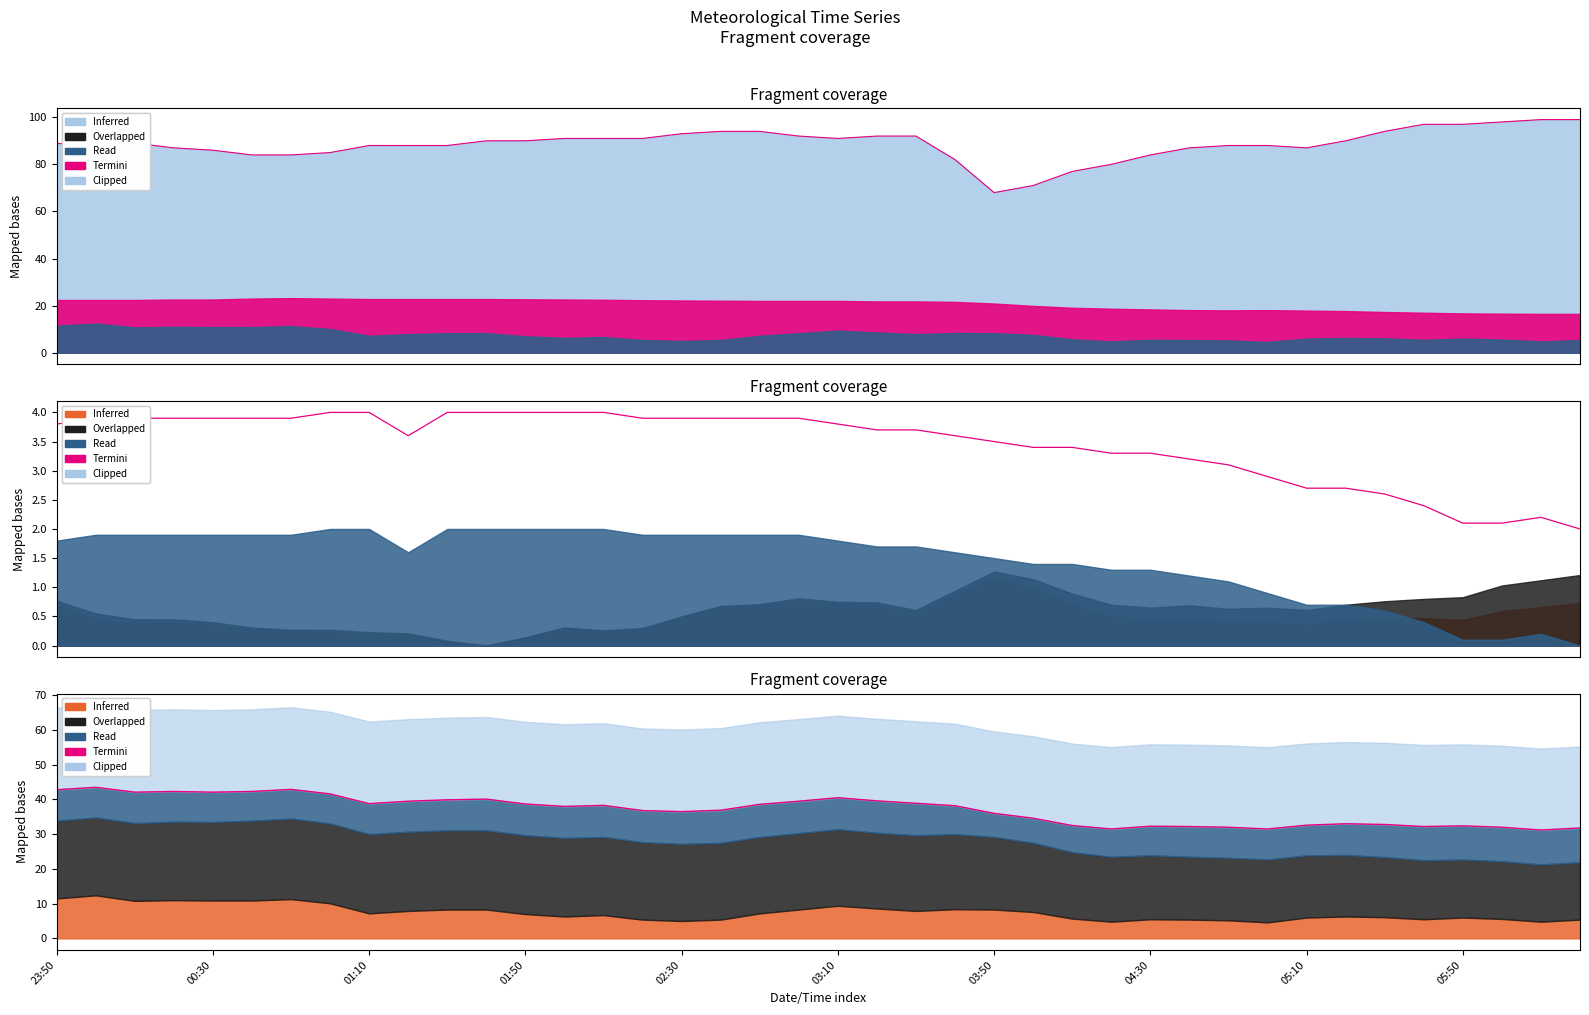

What is the change in value from 14 to 36?

-5.9